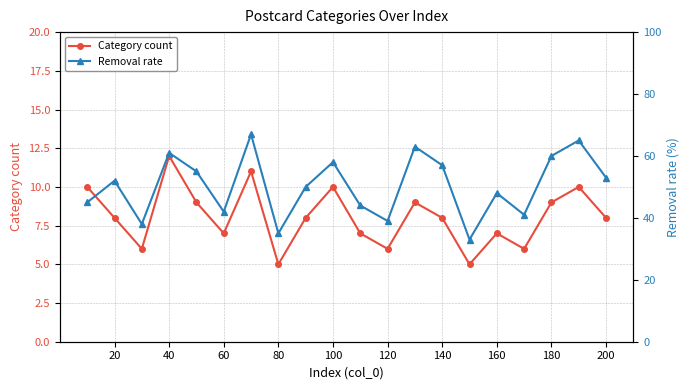

At how many categories does at least one series exceed 48?

11